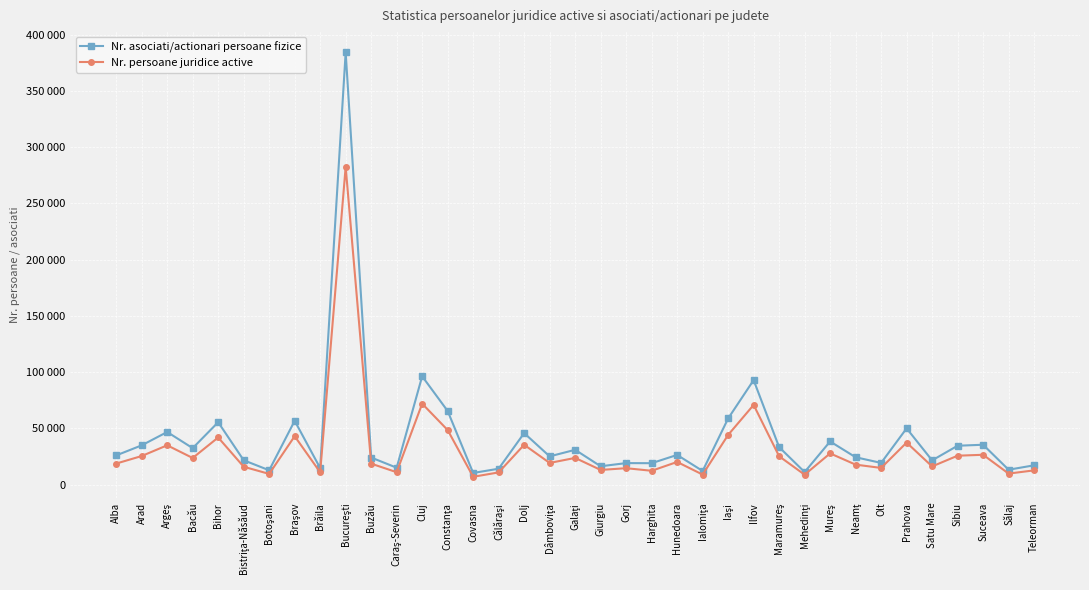

What are all the series names shown in the legend?

Nr. asociati/actionari persoane fizice, Nr. persoane juridice active